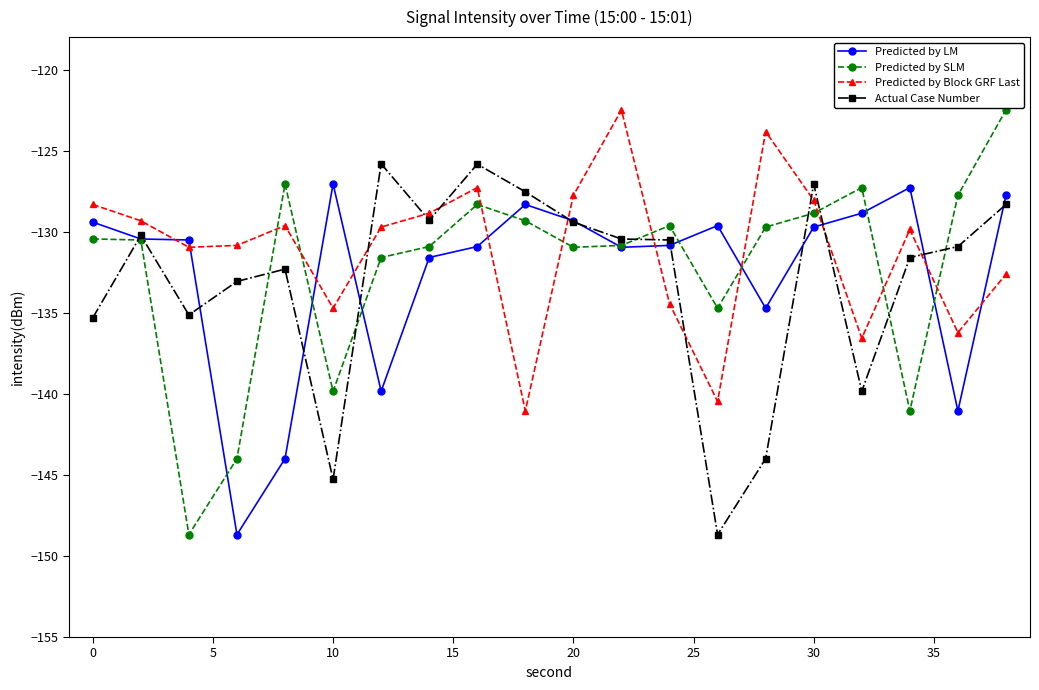

How many lines are shown in the chart?

4